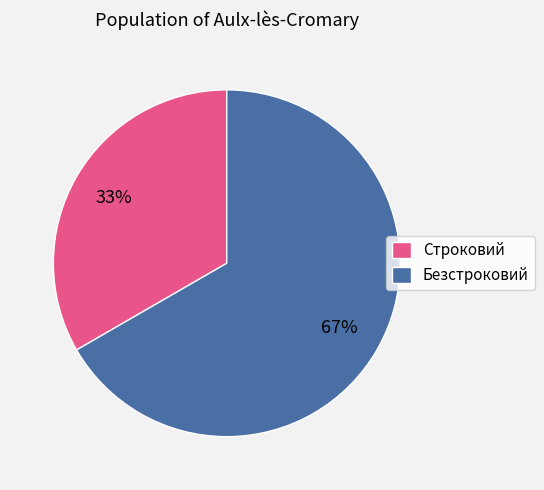

Rank the categories by value from lowest to highest.

Строковий, Безстроковий